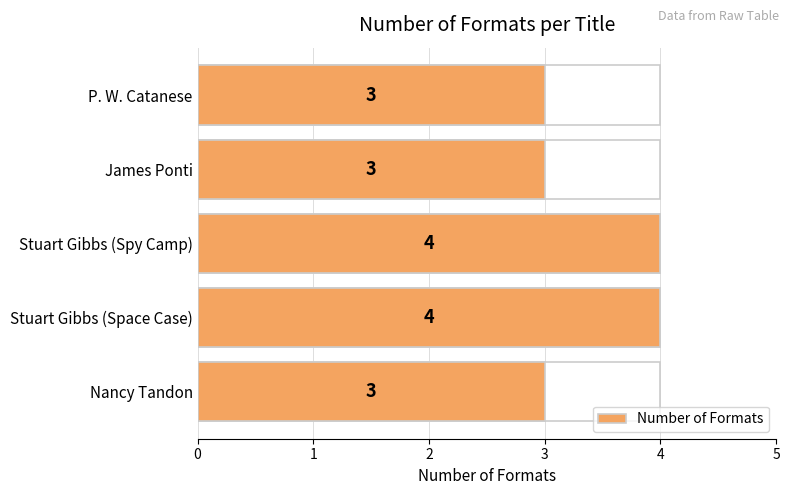

Reading left to right, extract all data points from this chart.

3	4	4	3	3